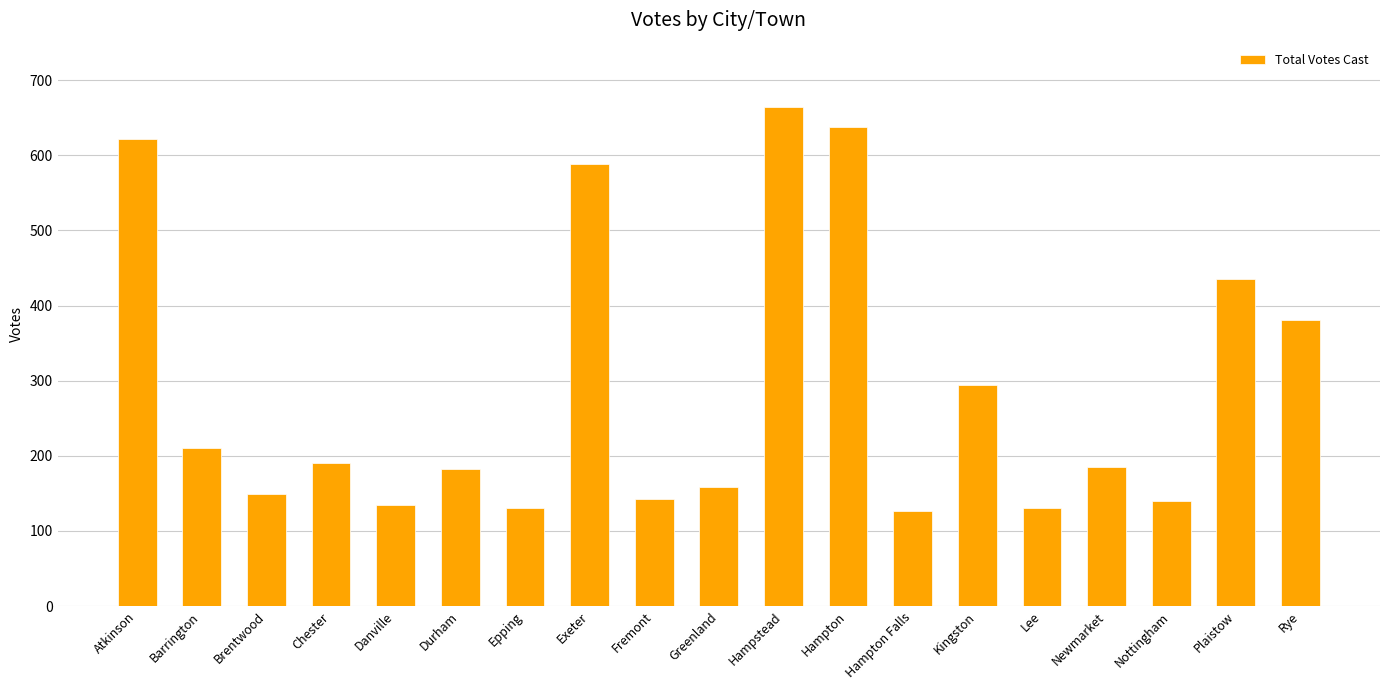

Where is the data nearest to the value 395?

Rye